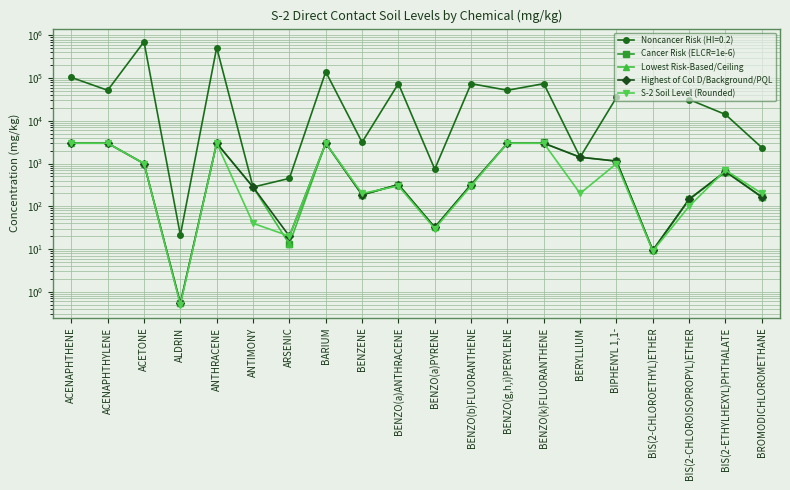

True or false: Cancer Risk (ELCR=1e-6) has a value of 278.1 at BENZENE.

False